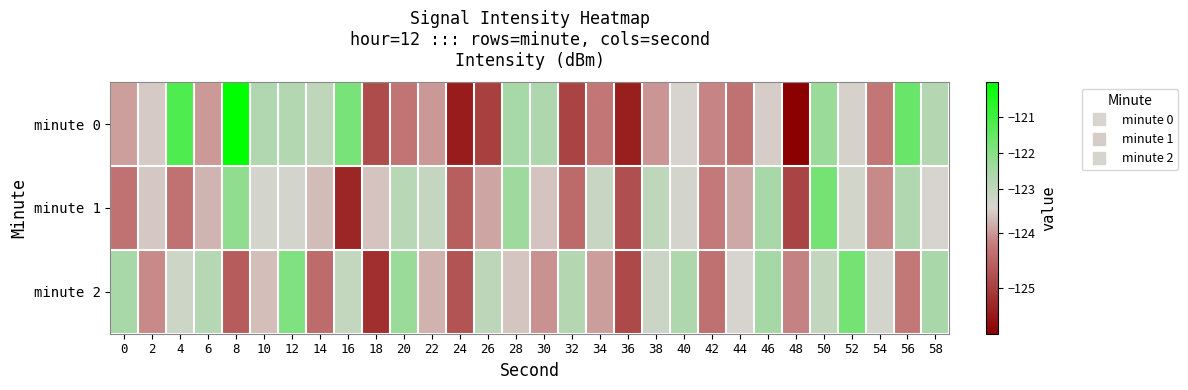

Which series has the largest range (max minus min)?

minute 0